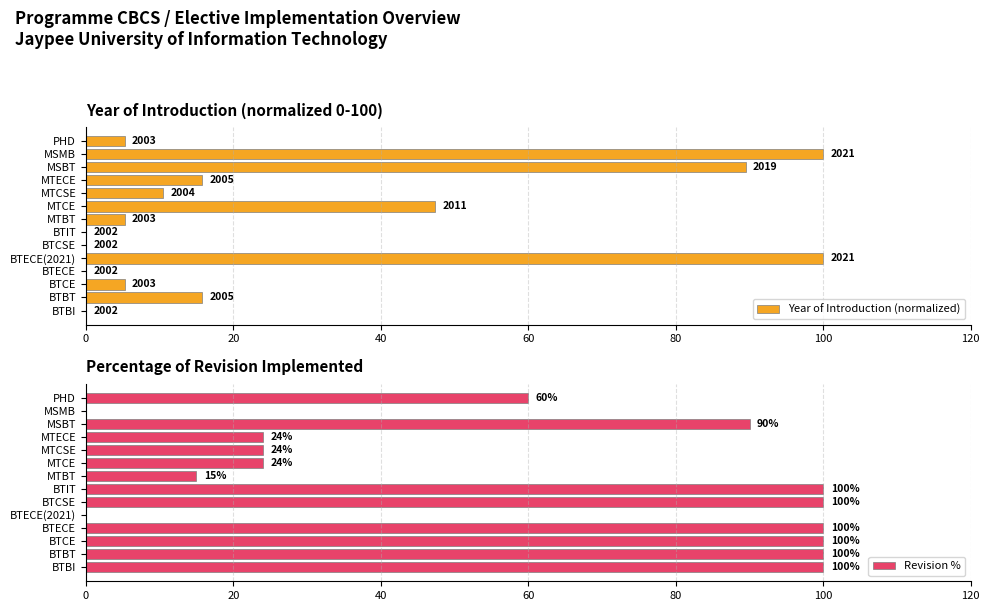

Which series has the widest spread of values?

Year of Introduction (normalized)